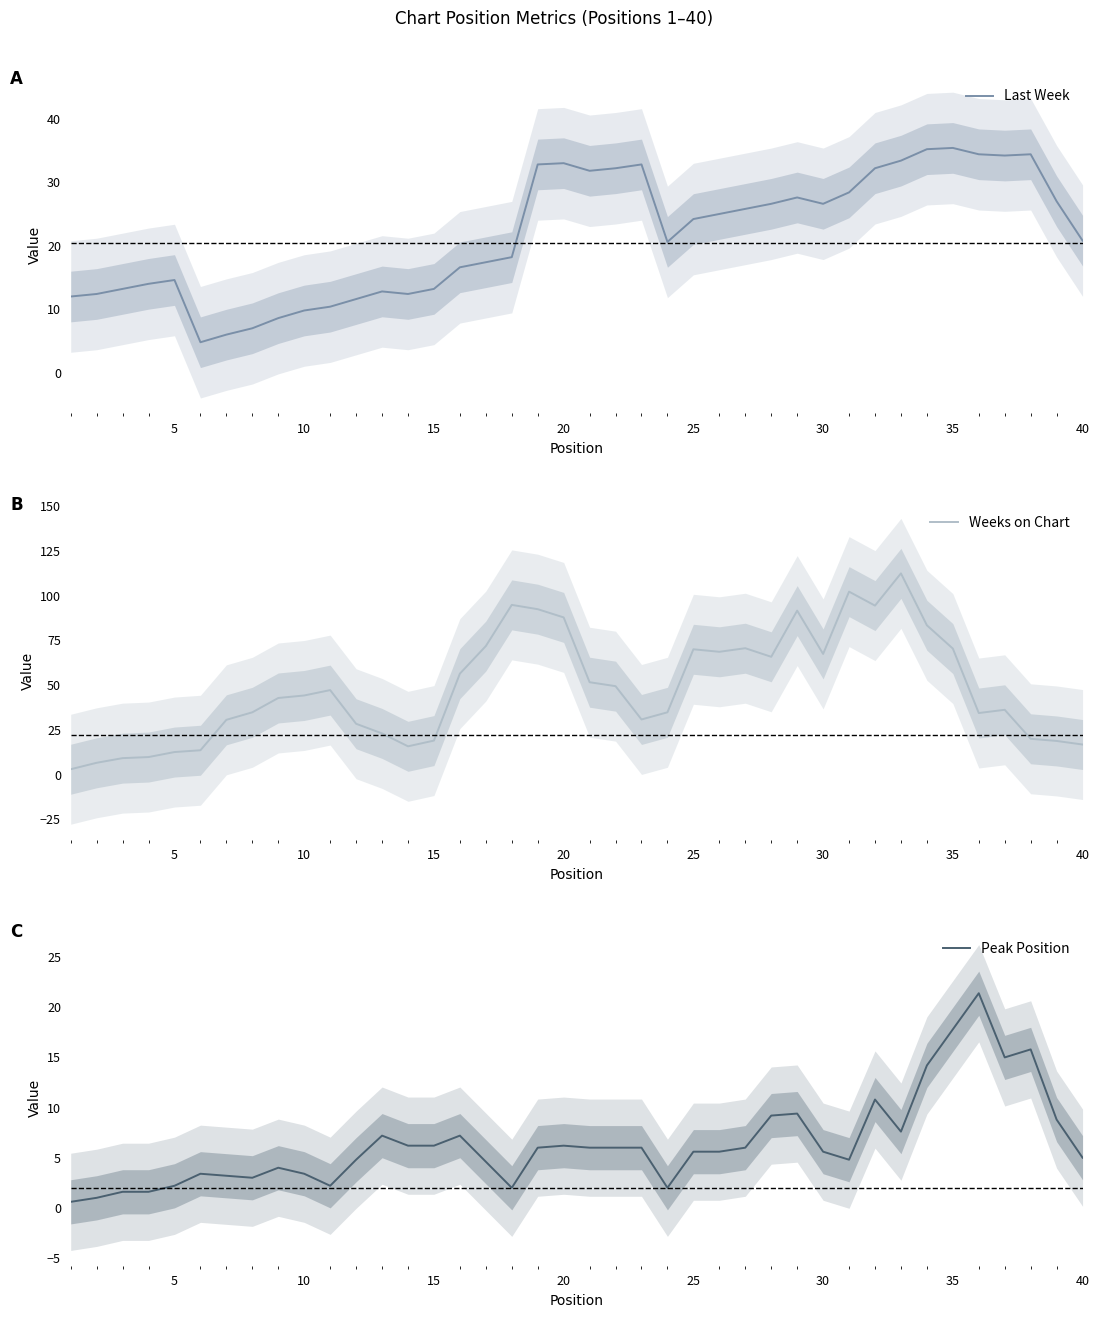

How many categories are shown in the chart?

40